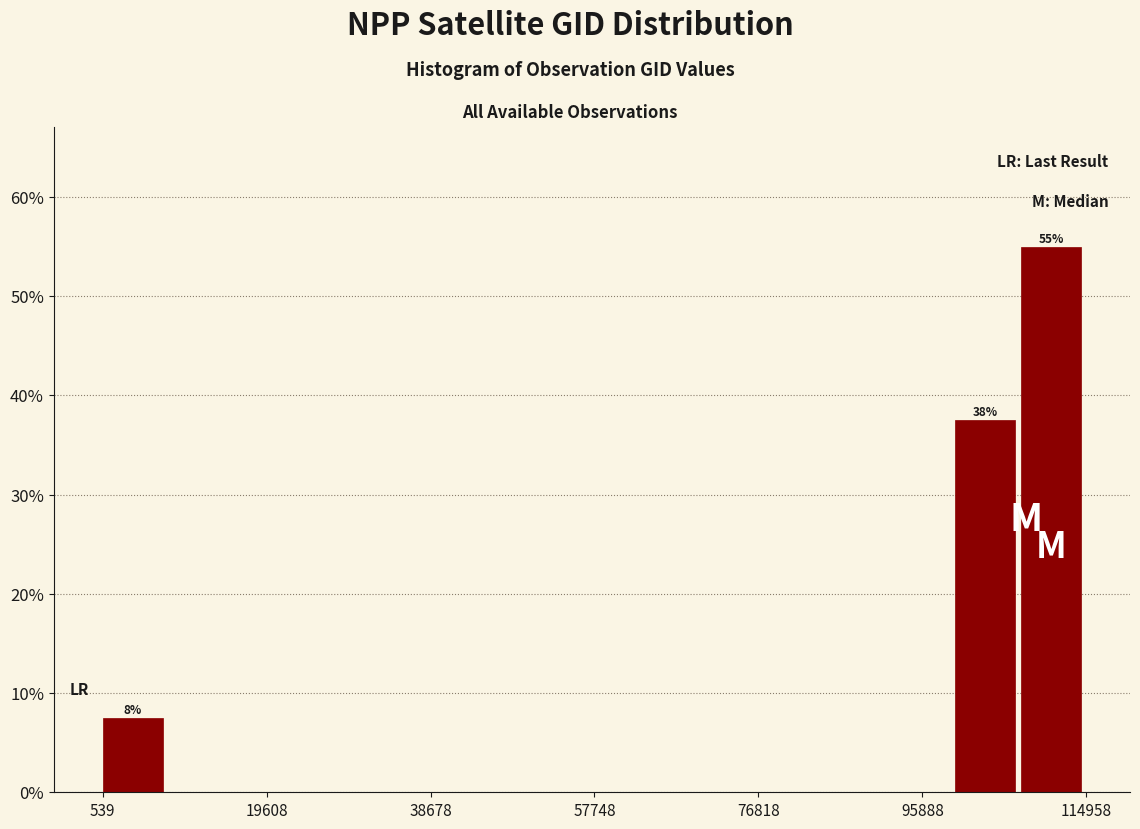

Read against the x-axis, roughly where is the centre of the tallest bar?

110000